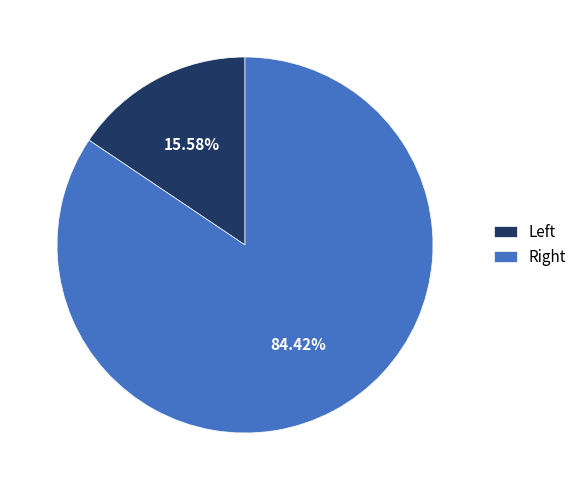

What is the majority slice?

Right